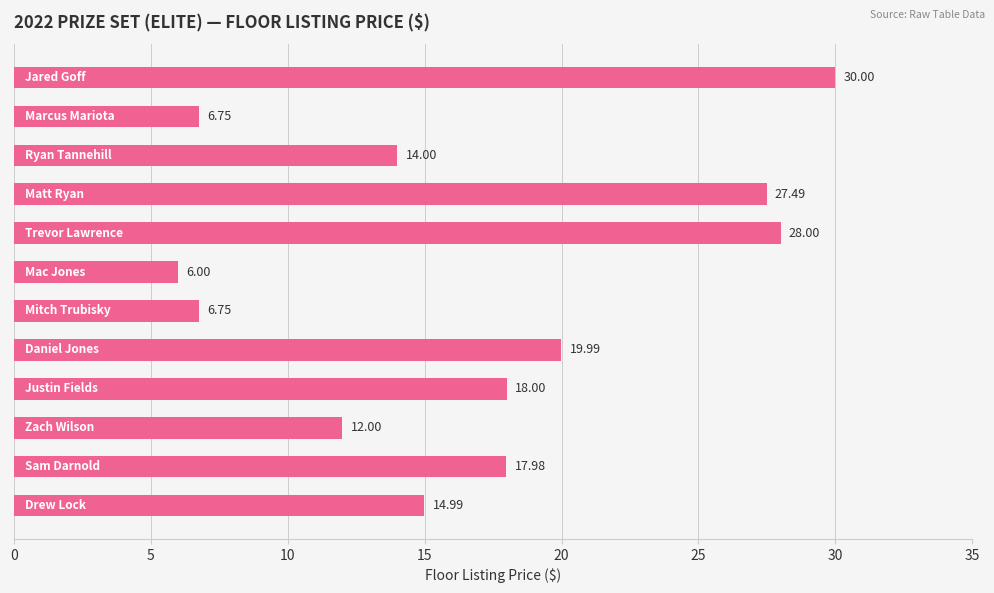

What is the difference between the maximum and minimum values?

24.0